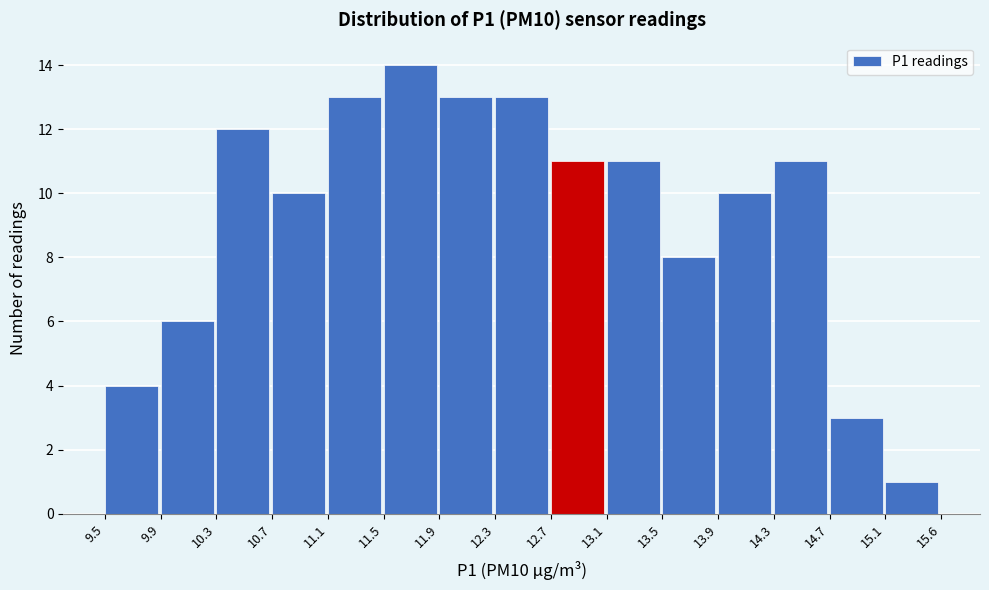

How tall is the bar that spans 9.9 to 10.3 on the x-axis? The values are not printed on the chart, so give them approximately, as read against the axis.

6